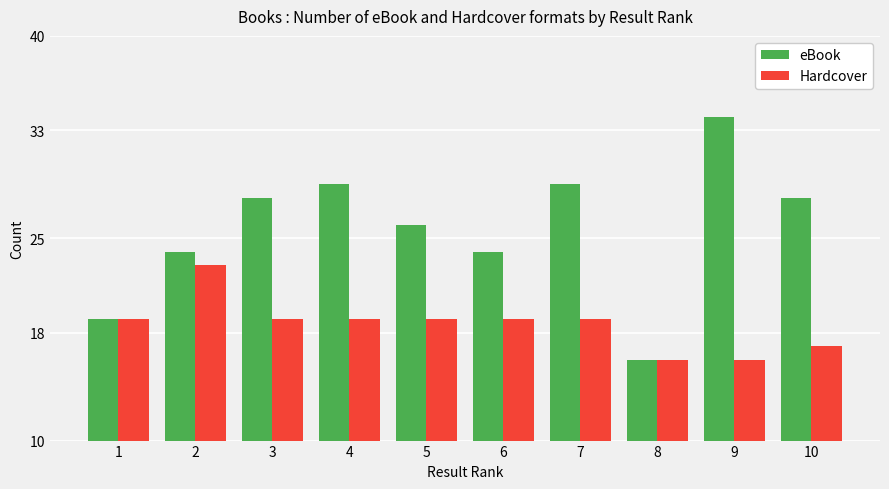

What is the minimum value for Hardcover?

16